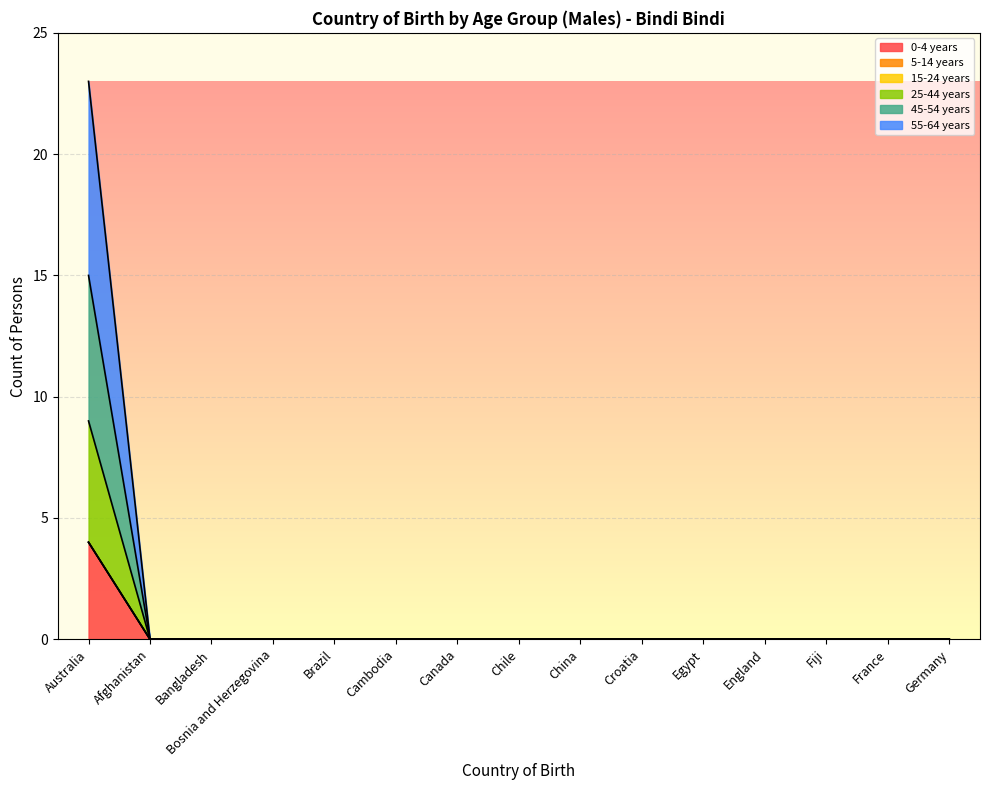

Does the chart display data point markers on the line(s)?

No